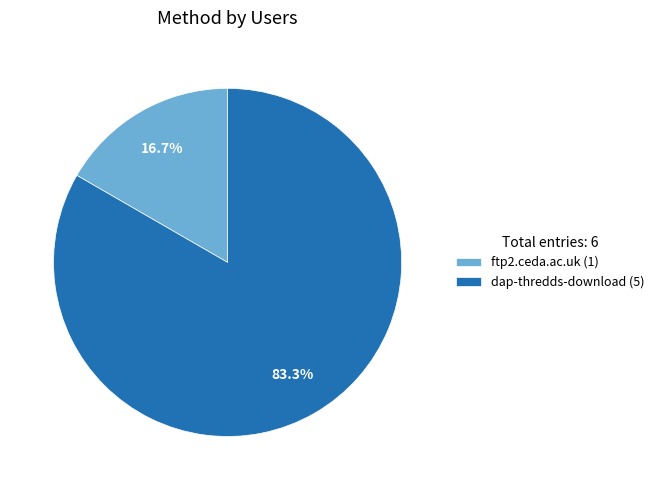

To the nearest percent, what is the difference between the largest and smallest slice percentages?

67%